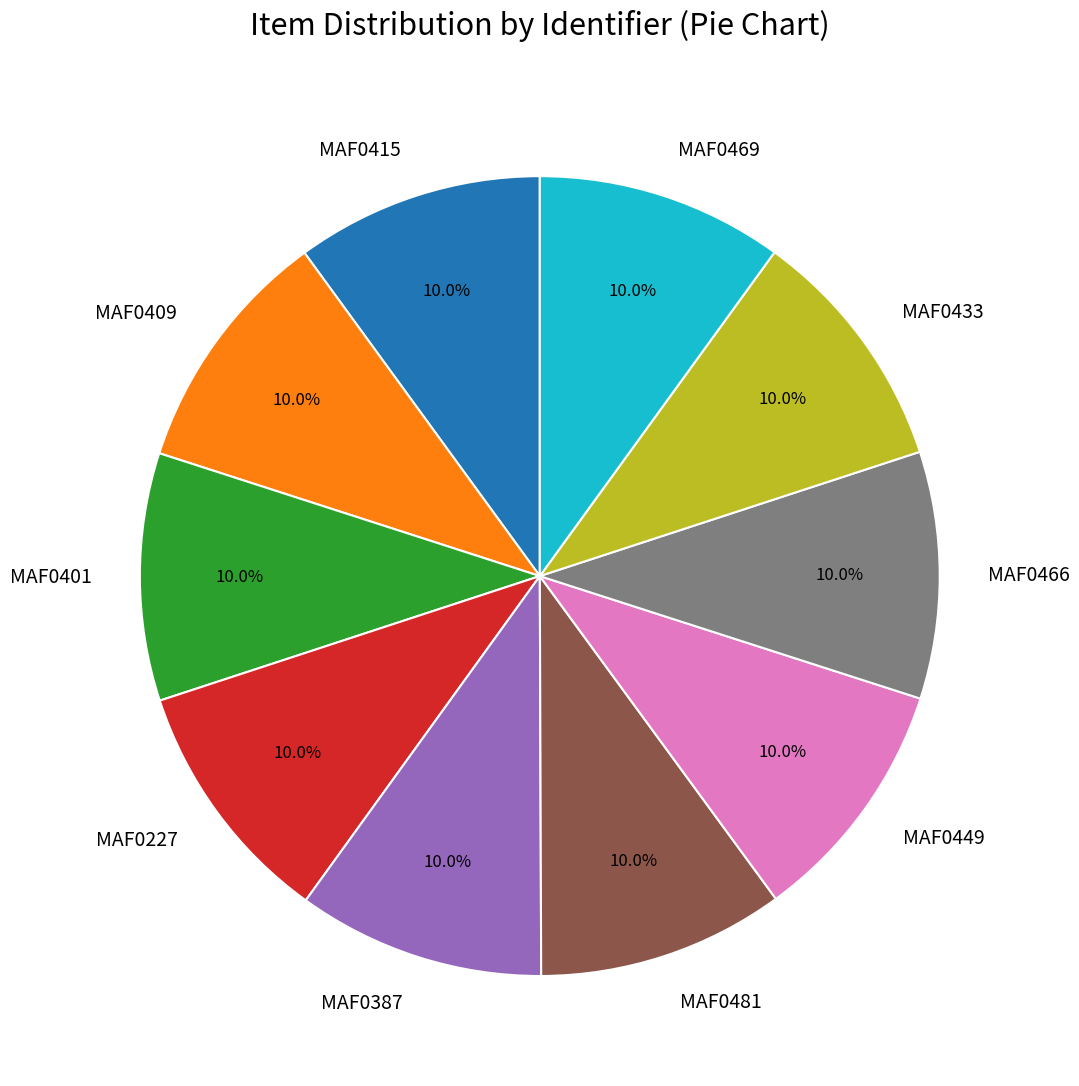

Does MAF0227 account for over 50% of the chart?

No